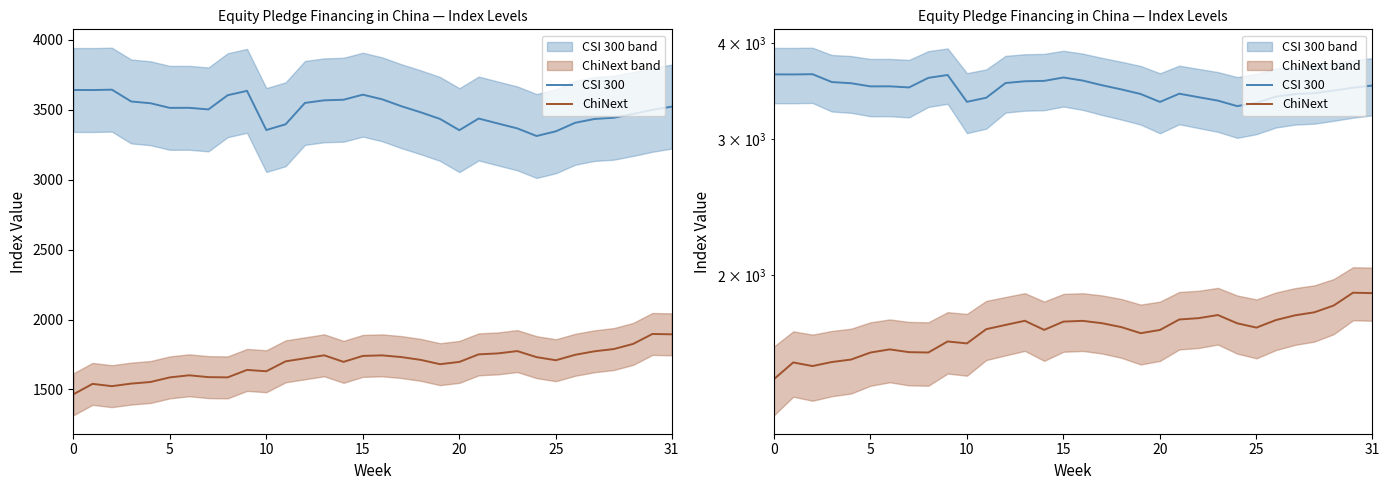

The ChiNext series shows 1731.4 at 17. True or false?

True